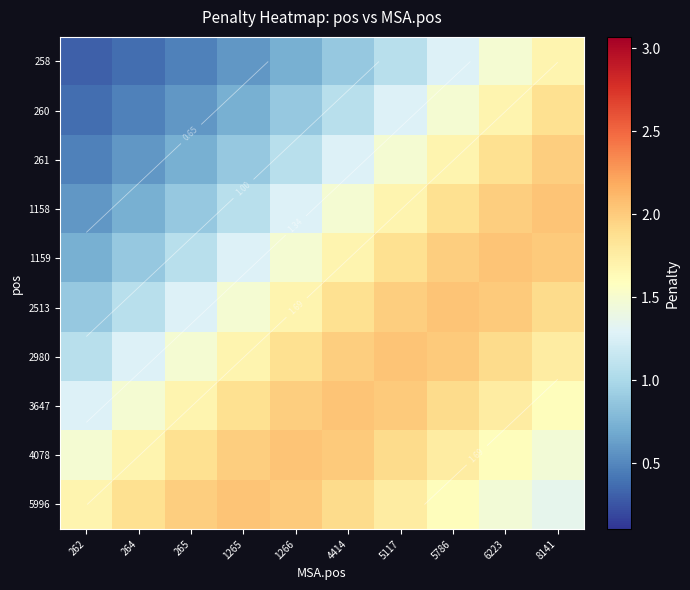

List the series in order of their peak value, lowest first.

258, 260, 261, 1159, 4078, 2980, 2513, 3647, 1158, 5996